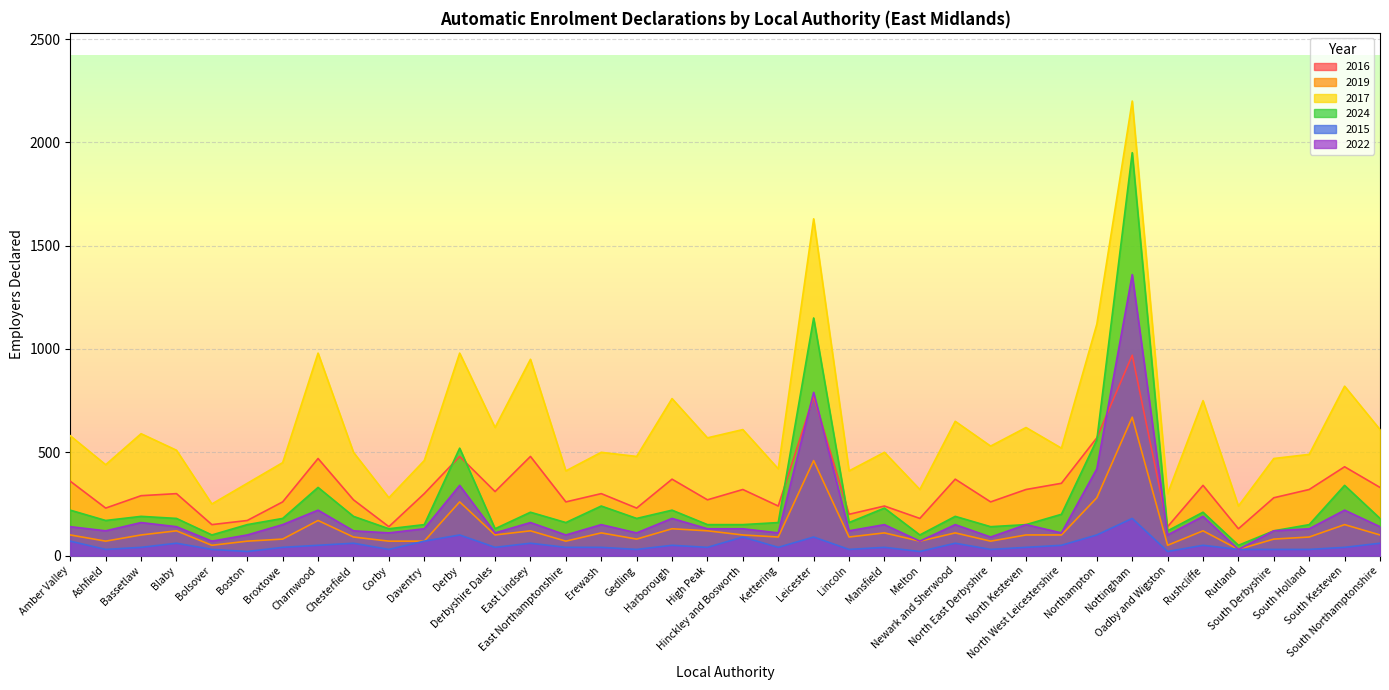

True or false: 2022 has more than 1 points higher than both neighbors.

True